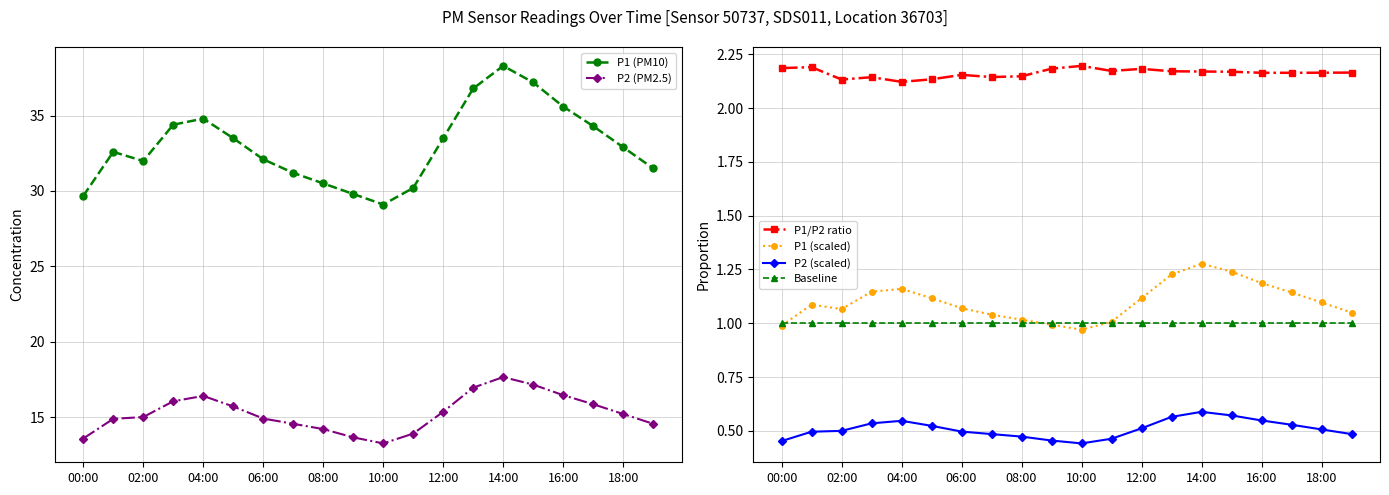

What position from the left is 15?

16